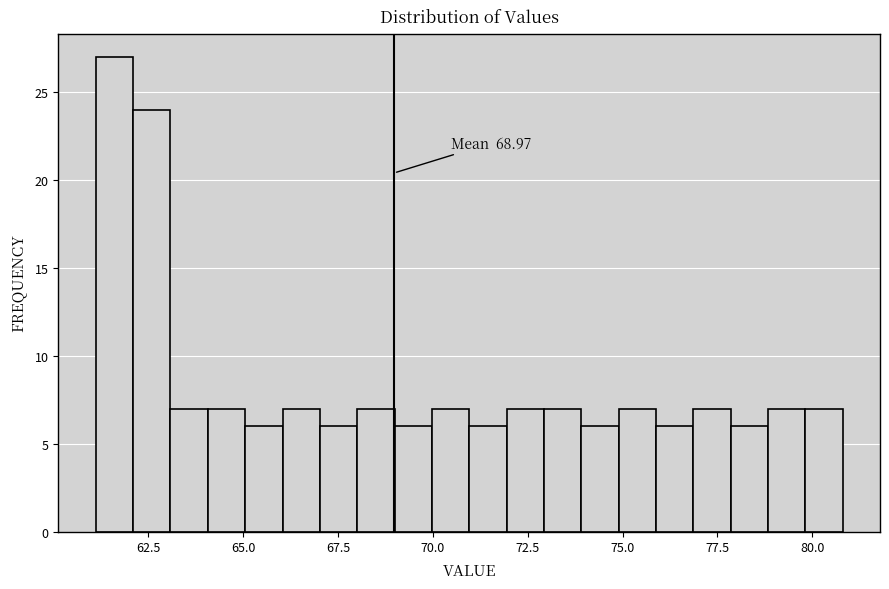

Around what value on the x-axis is the tallest bar? Give the approximate position of its centre, as read against the axis.

61.5